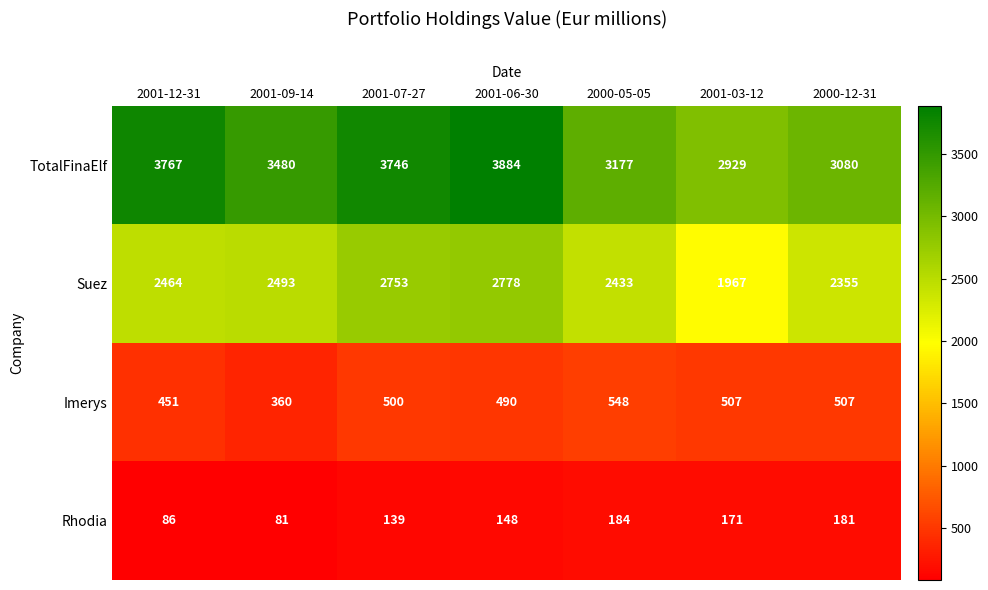

At how many categories does at least one series exceed 248?

7